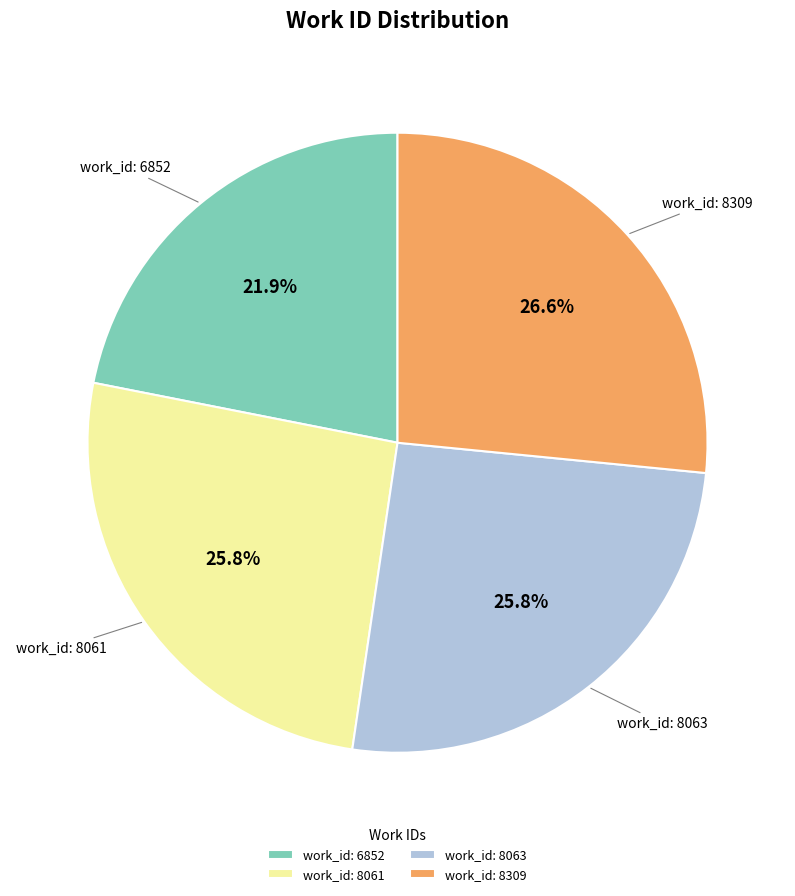

To the nearest percent, what is the average slice percentage?

25%